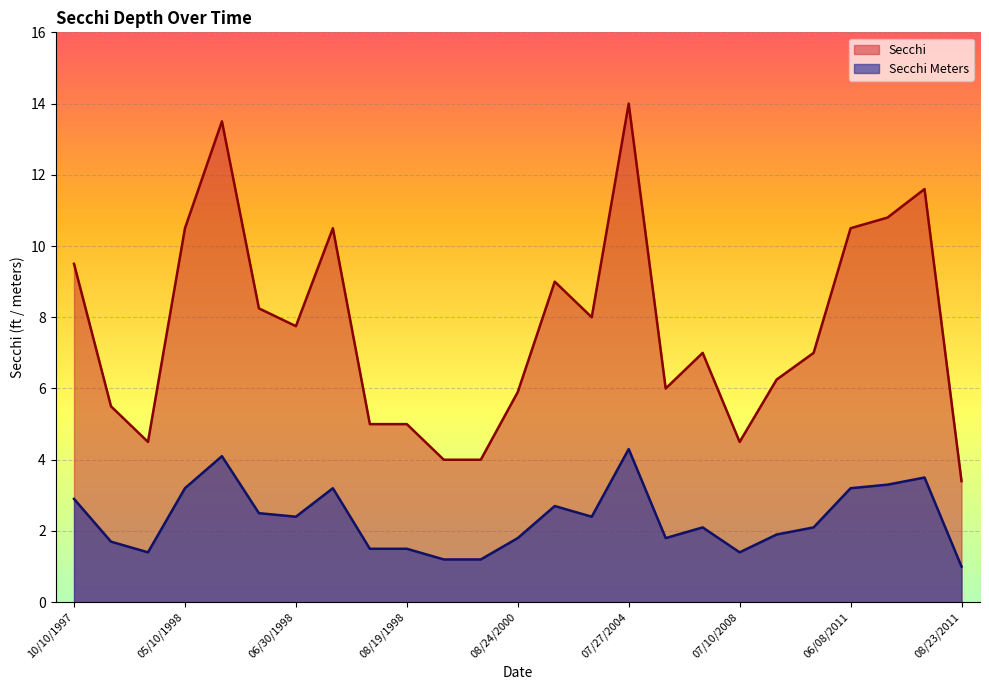

List the series in order of their peak value, lowest first.

Secchi Meters, Secchi